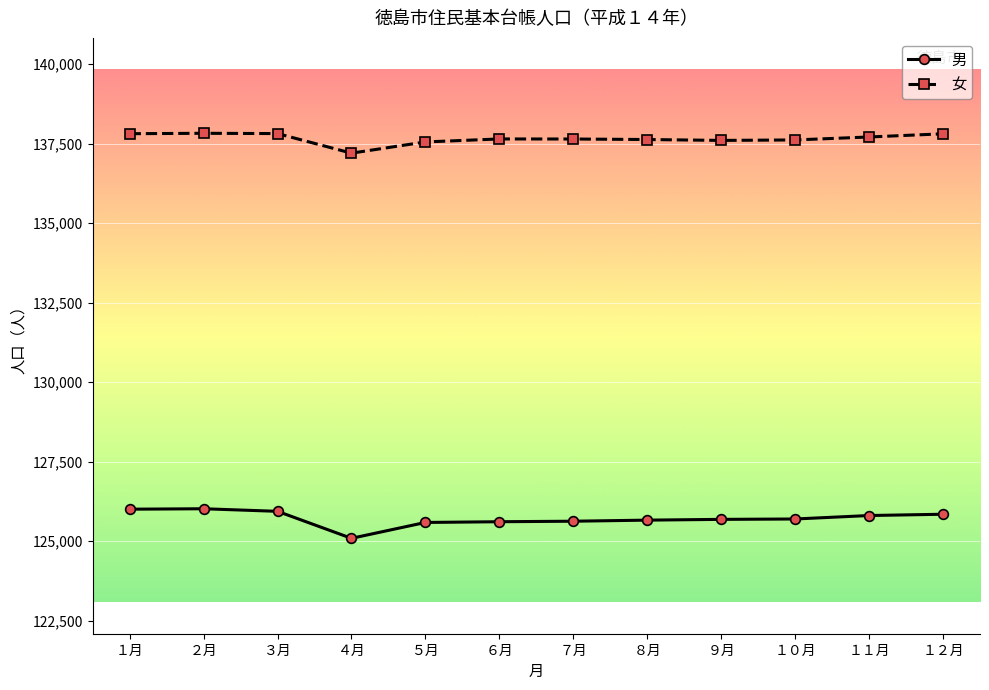

Which series has the largest range (max minus min)?

男